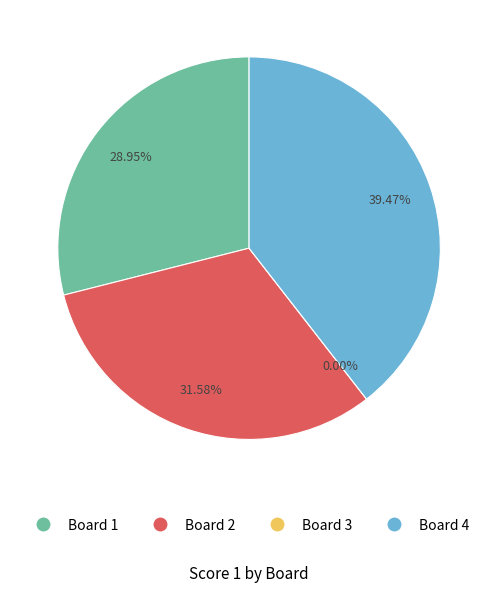

To the nearest percent, what portion does Board 4 represent?

39%